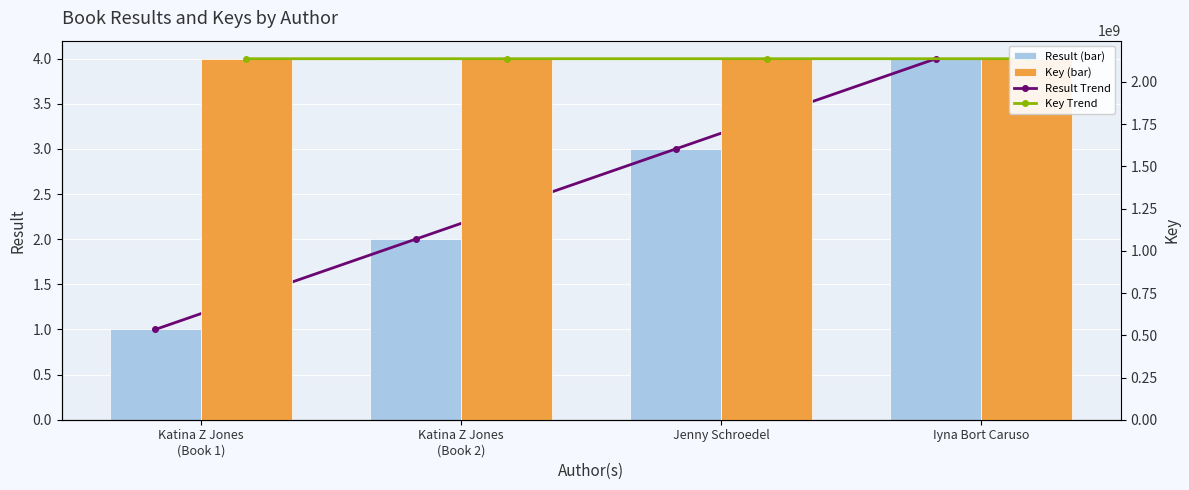

At which label does Key first exceed 2137715343?

Jenny Schroedel